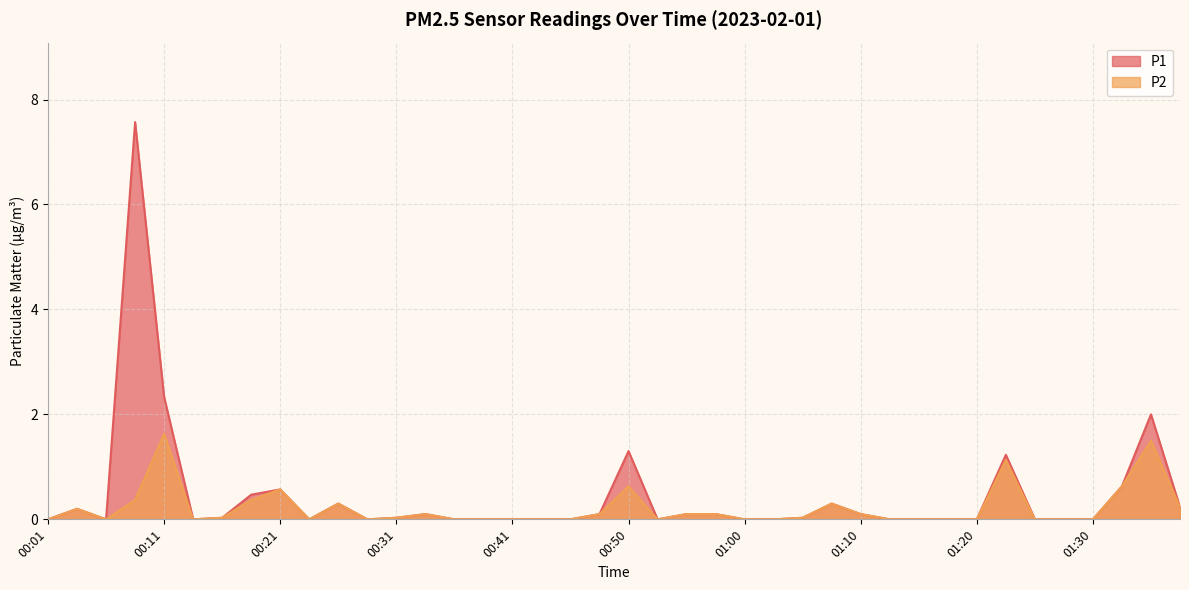

Reading left to right, extract all data points from this chart.

P1: 0.0	0.2	0.0	7.6	2.3	0.0	0.0	0.5	0.6	0.0	0.3	0.0	0.0	0.1	0.0	0.0	0.0	0.0	0.0	0.1	1.3	0.0	0.1	0.1	0.0	0.0	0.0	0.3	0.1	0.0	0.0	0.0	0.0	1.2	0.0	0.0	0.0	0.6	2.0	0.2
P2: 0.0	0.2	0.0	0.4	1.6	0.0	0.0	0.4	0.6	0.0	0.3	0.0	0.0	0.1	0.0	0.0	0.0	0.0	0.0	0.1	0.6	0.0	0.1	0.1	0.0	0.0	0.0	0.3	0.1	0.0	0.0	0.0	0.0	1.1	0.0	0.0	0.0	0.6	1.5	0.2